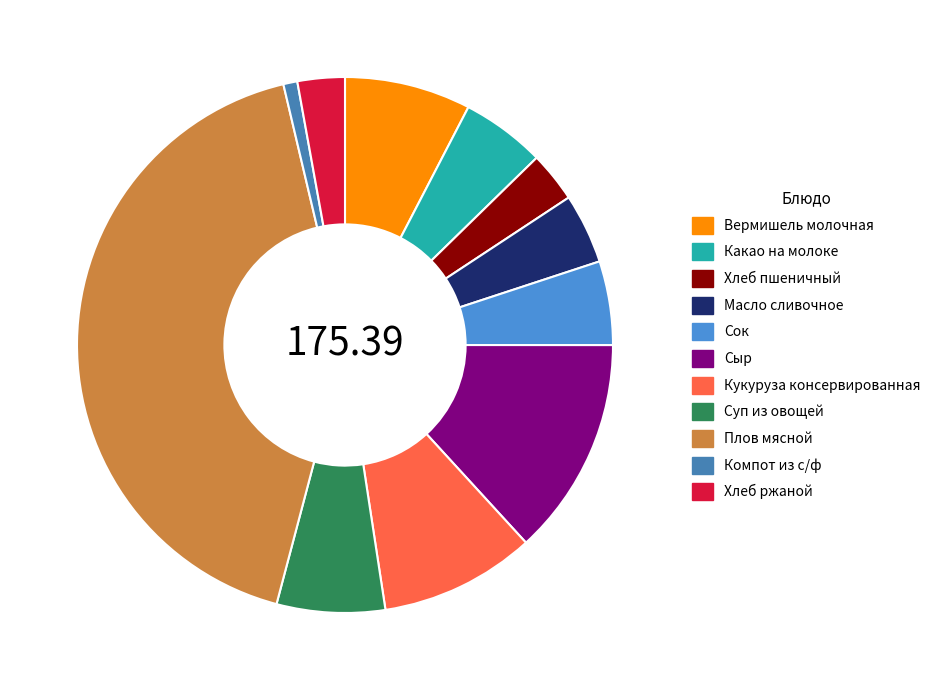

Rank the categories by value from highest to lowest.

Плов мясной, Сыр, Кукуруза консервированная, Вермишель молочная, Суп из овощей, Какао на молоке, Сок, Масло сливочное, Хлеб пшеничный, Хлеб ржаной, Компот из с/ф